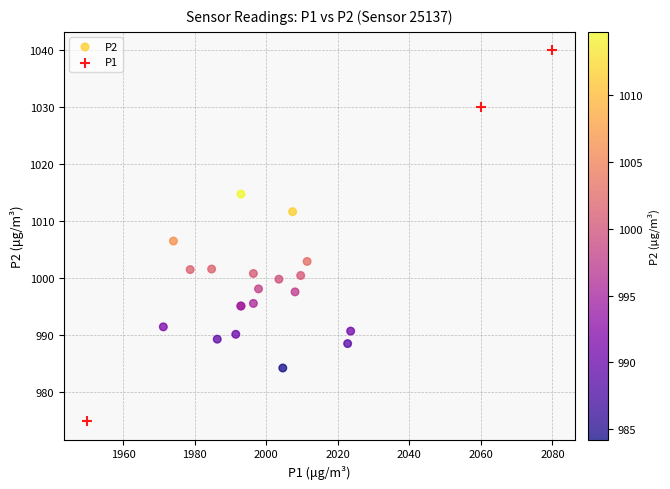

Which series reaches the maximum Y coordinate?

P1